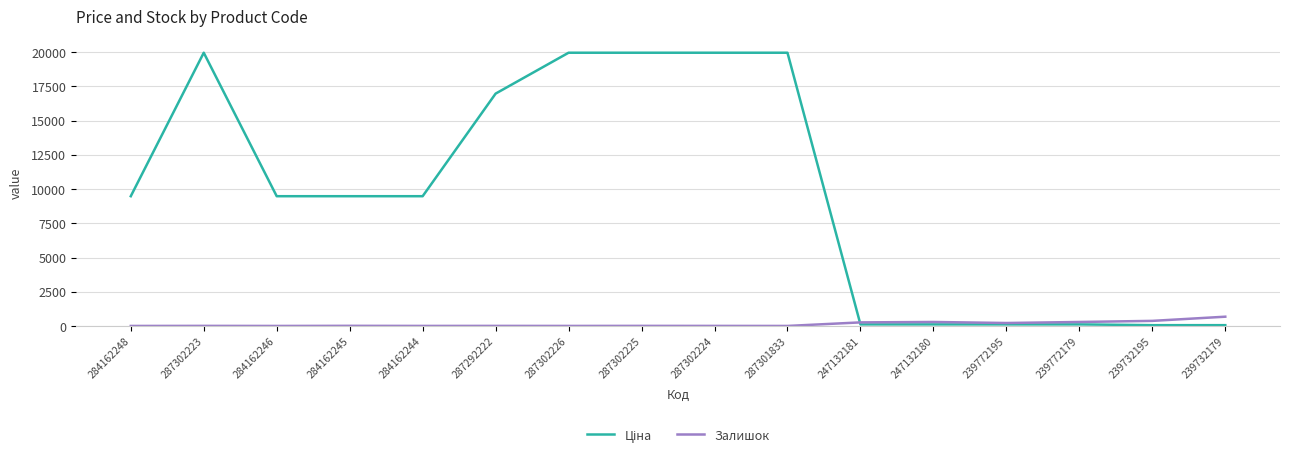

What is the maximum value shown in the chart?

19964.2